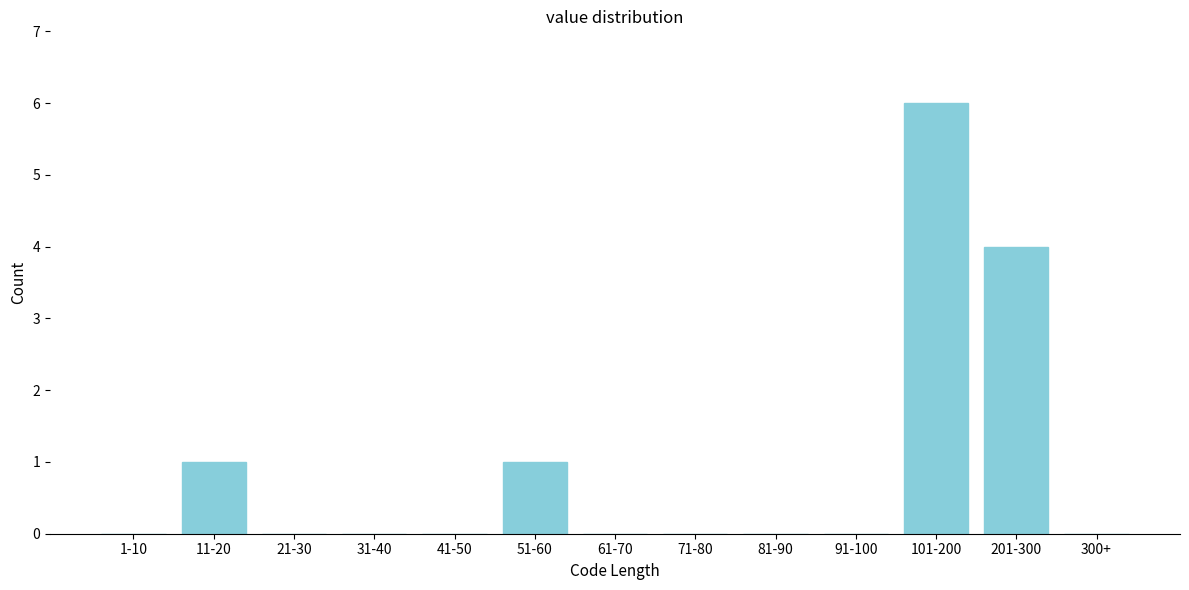

Reading left to right, transcribe all the data shown in this chart.

1-10=0	11-20=1	21-30=0	31-40=0	41-50=0	51-60=1	61-70=0	71-80=0	81-90=0	91-100=0	101-200=6	201-300=4	300+=0